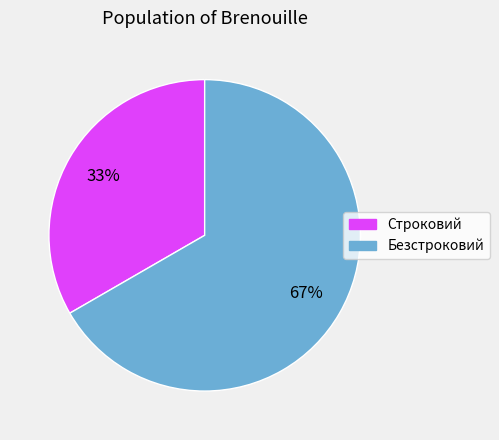

Between Строковий and Безстроковий, which is larger?

Безстроковий